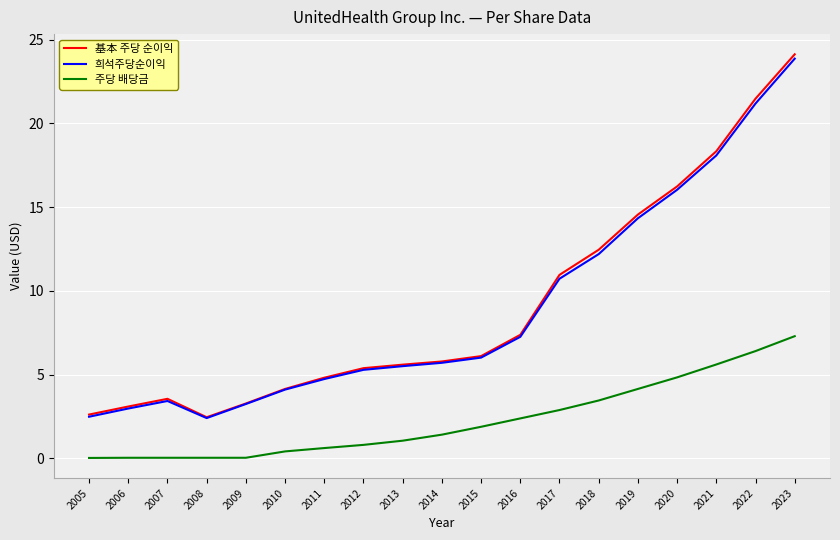

List the series in order of their peak value, lowest first.

주당 배당금, 희석주당순이익, 基本 주당 순이익